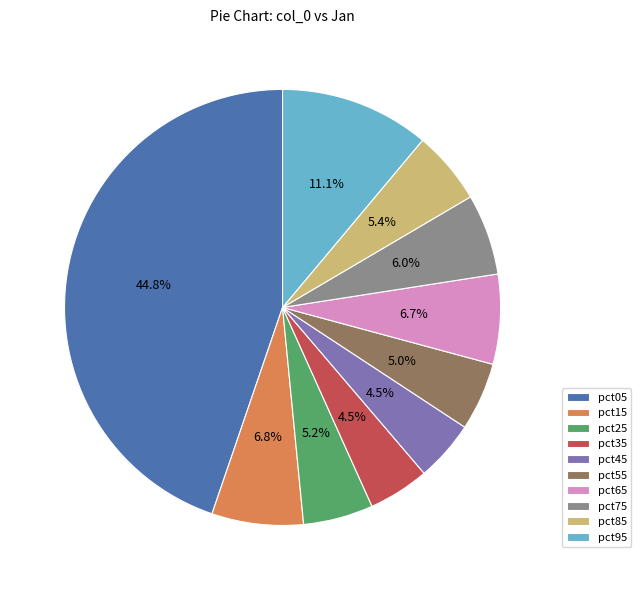

Is the sum of pct65 and pct35 greater than half?

No